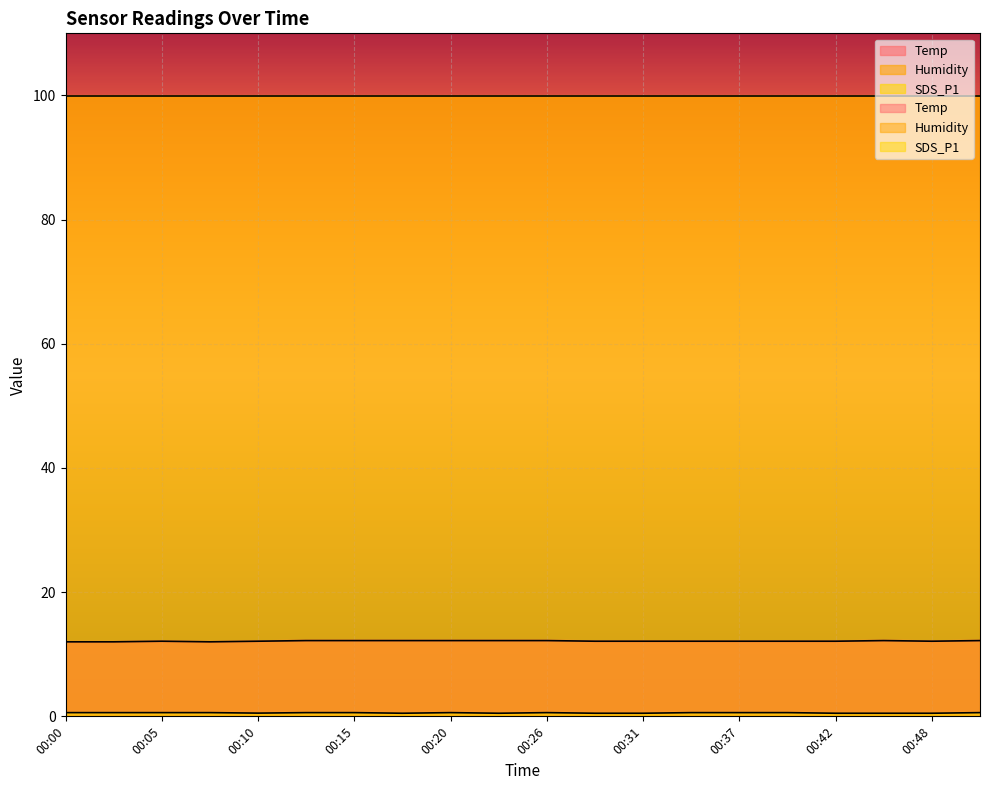

Where is the first local maximum for SDS_P1?

00:20